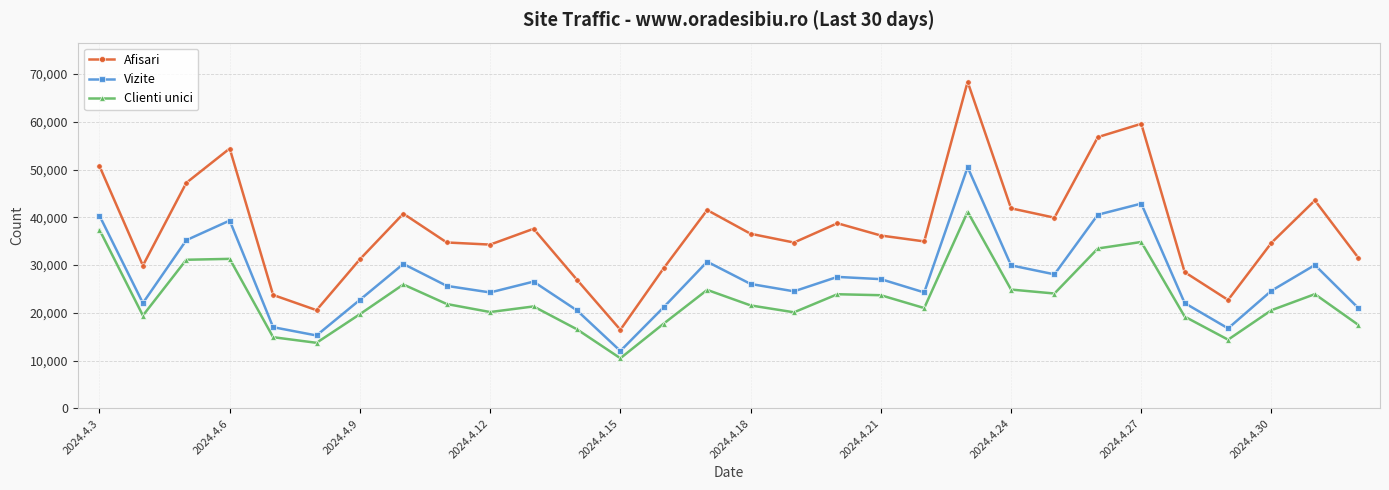

At how many categories does at least one series exceed 55688?

3